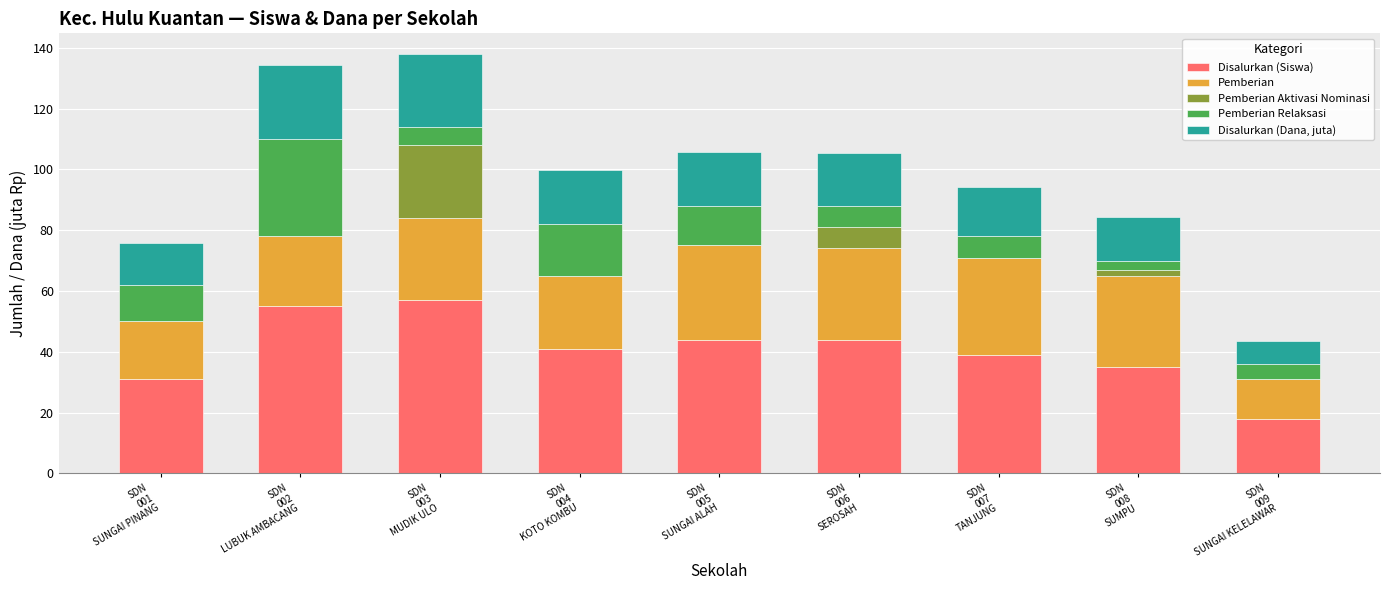

True or false: Disalurkan (Siswa) has a value of 25.1 at SDN
009
SUNGAI KELELAWAR.

False